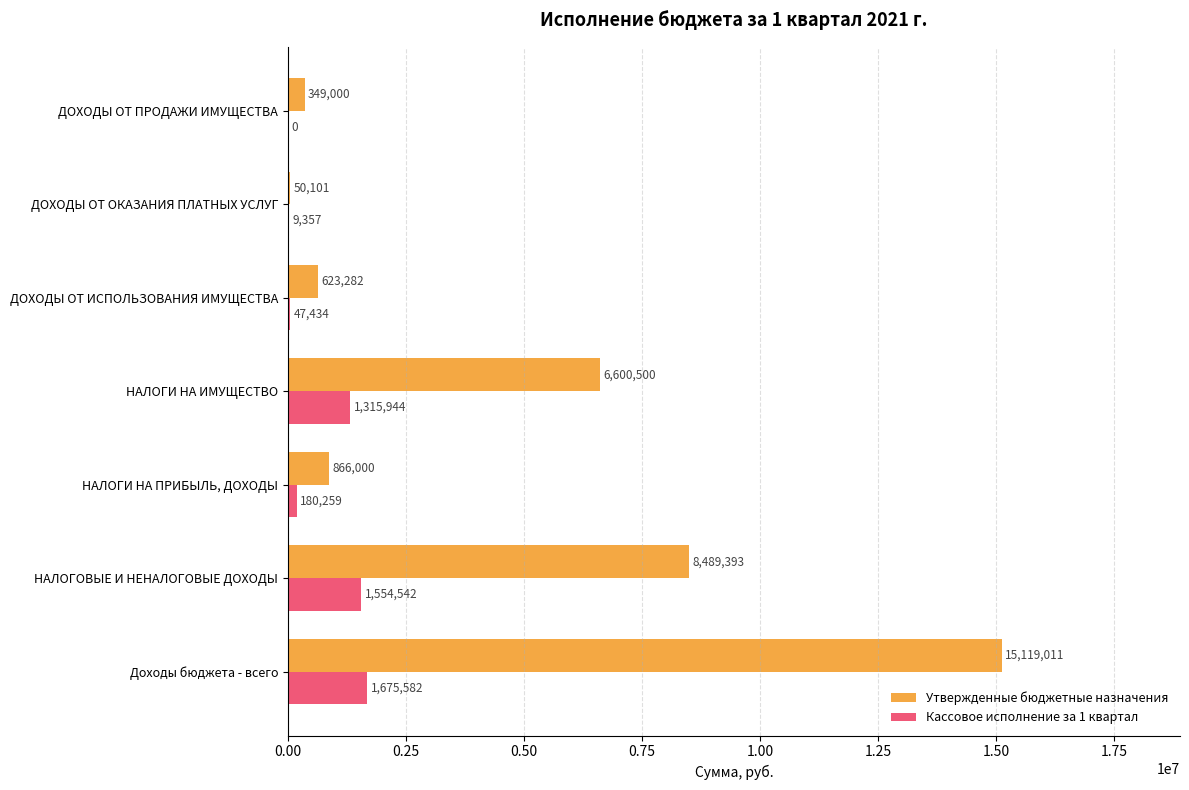

At which label is Утвержденные бюджетные назначения closest to 7584555?

НАЛОГОВЫЕ И НЕНАЛОГОВЫЕ ДОХОДЫ